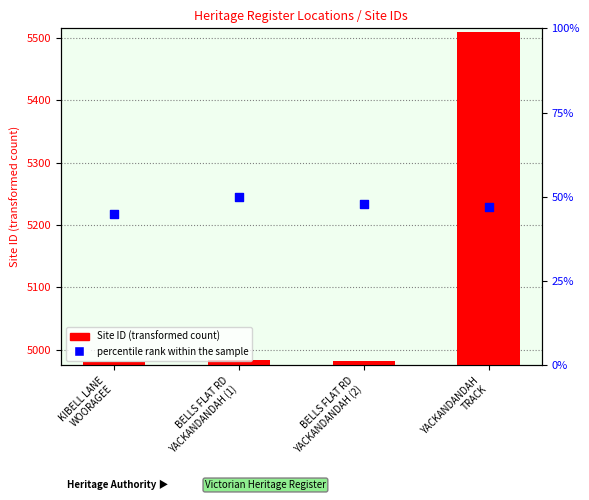

Which series contains the lowest Y value?

percentile rank within the sample